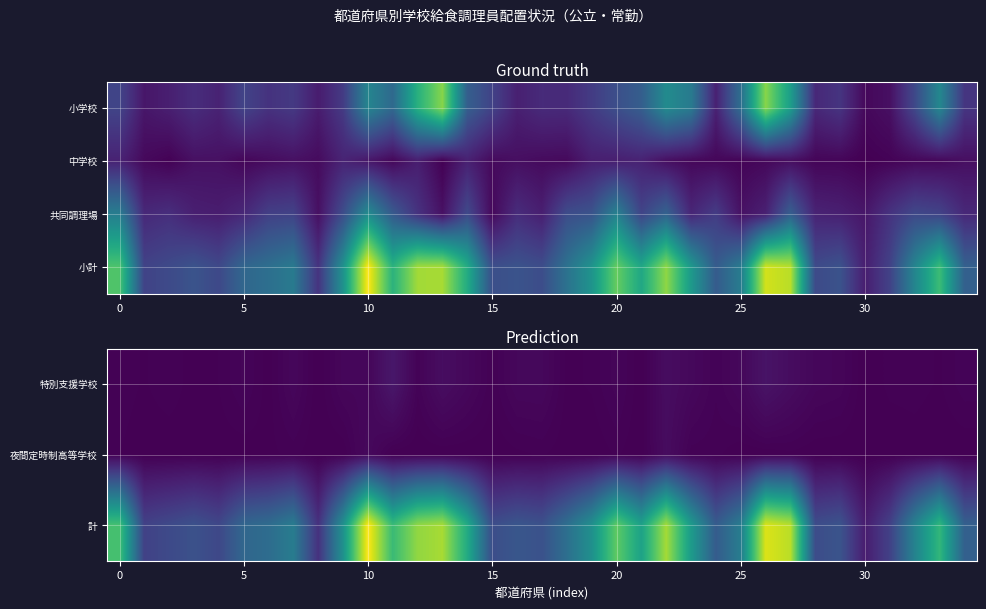

What is the spread (max minus min) of values at 32?

674